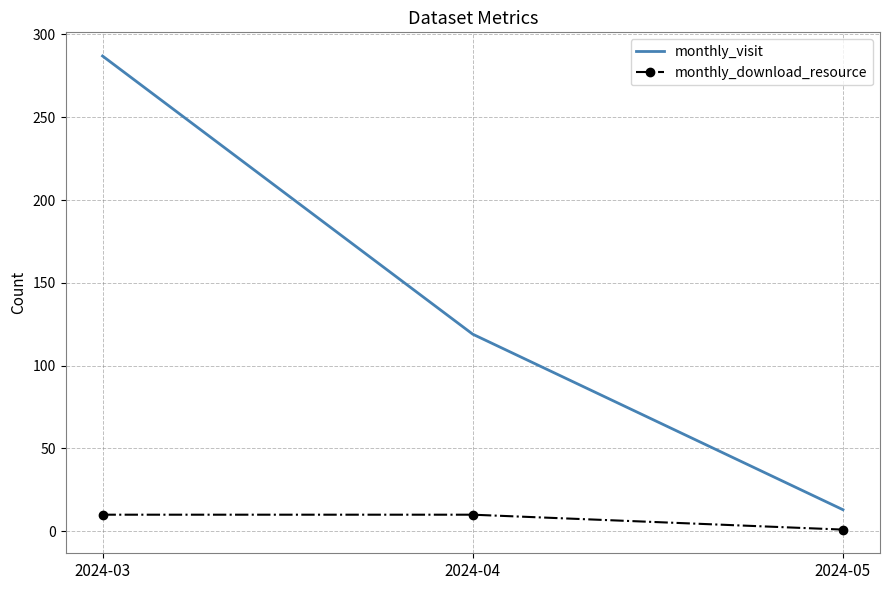

Which series has the largest total across all categories?

monthly_visit